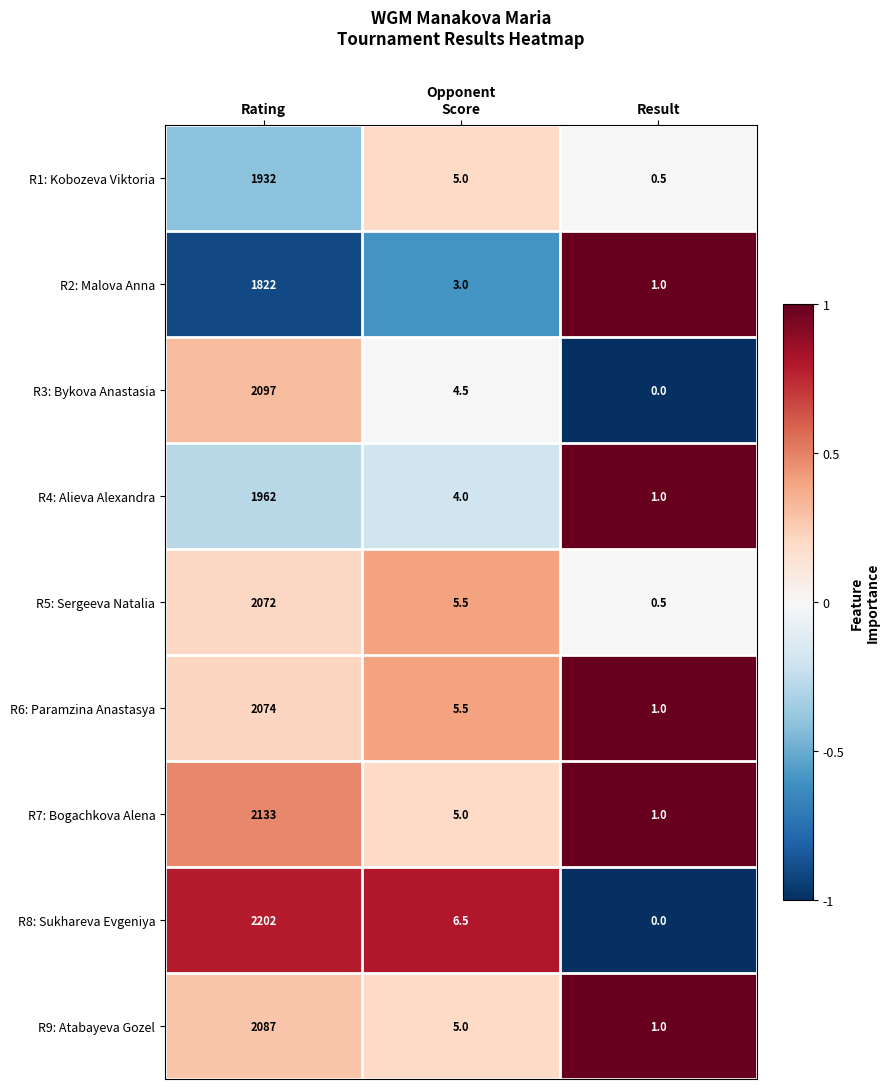

The value of R3: Bykova Anastasia at Rating is 2097.0. True or false?

True